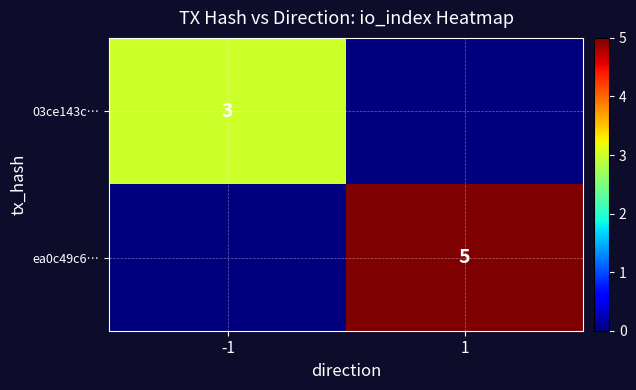

The value of 03ce143c… at -1 is 3. True or false?

True